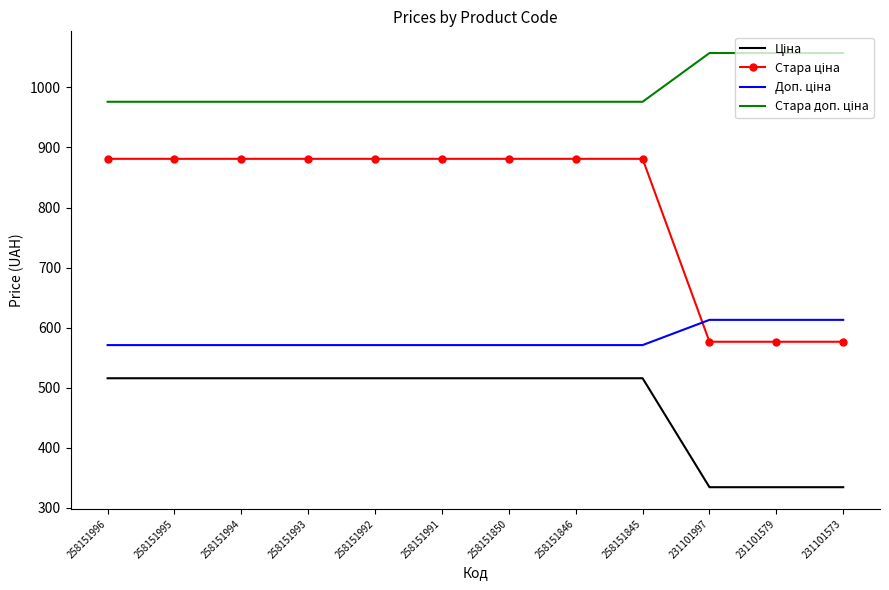

What is the maximum value shown in the chart?

1057.2